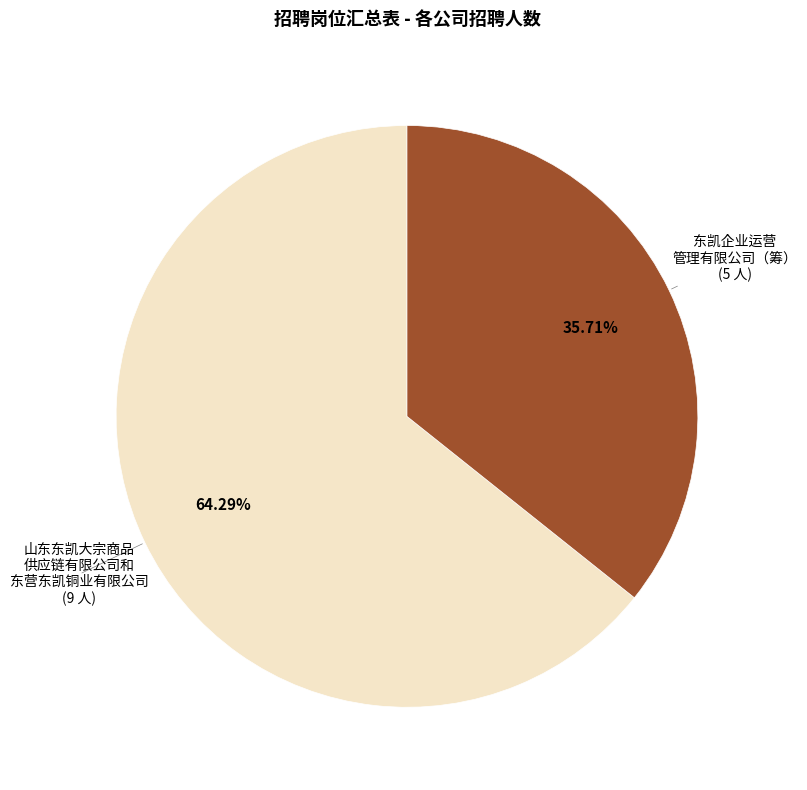

Which slice is the largest?

山东东凯大宗商品 供应链有限公司和 东营东凯铜业有限公司